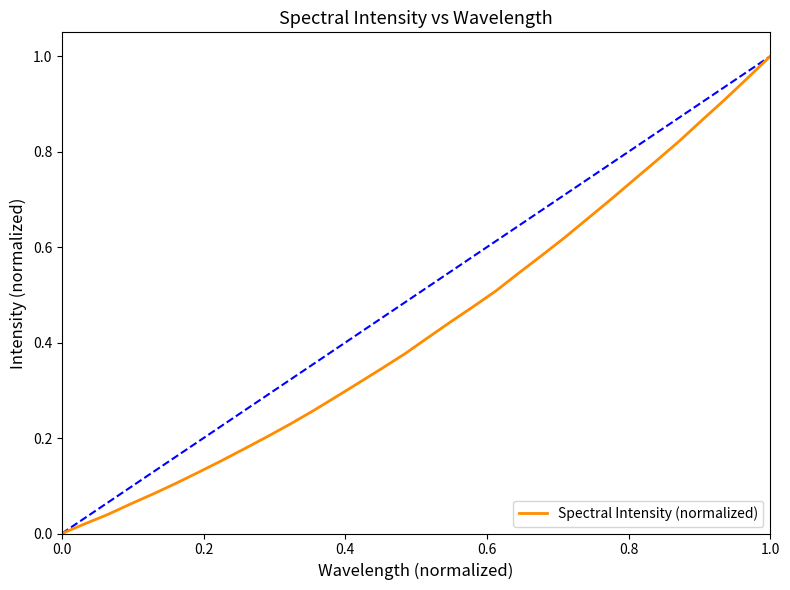

How many values exceed 0?

31